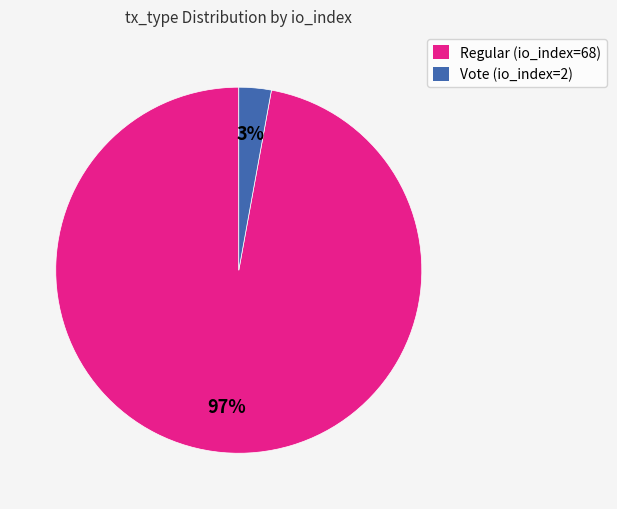

Which has a higher value, Vote (io_index=2) or Regular (io_index=68)?

Regular (io_index=68)